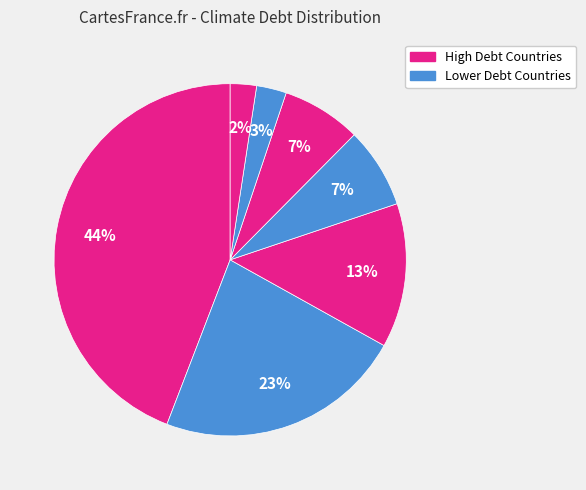

How many slices are in this pie chart?

7